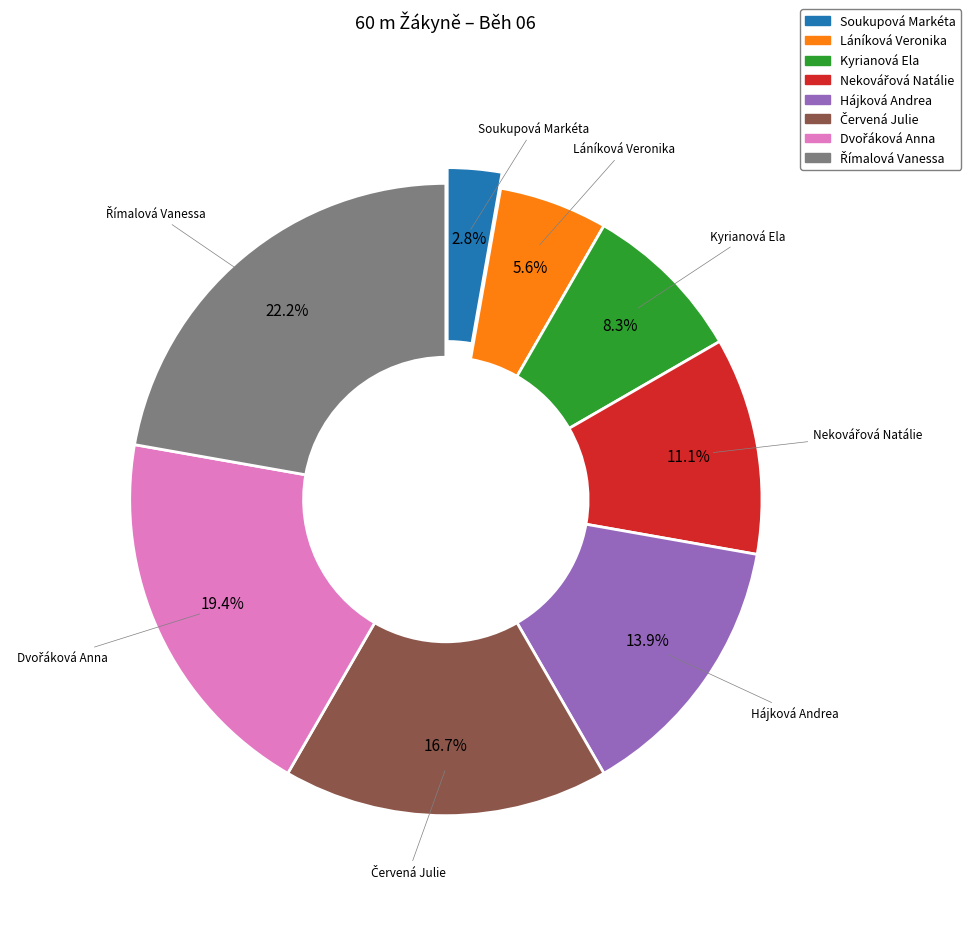

What is the smallest slice in the pie chart?

Soukupová Markéta